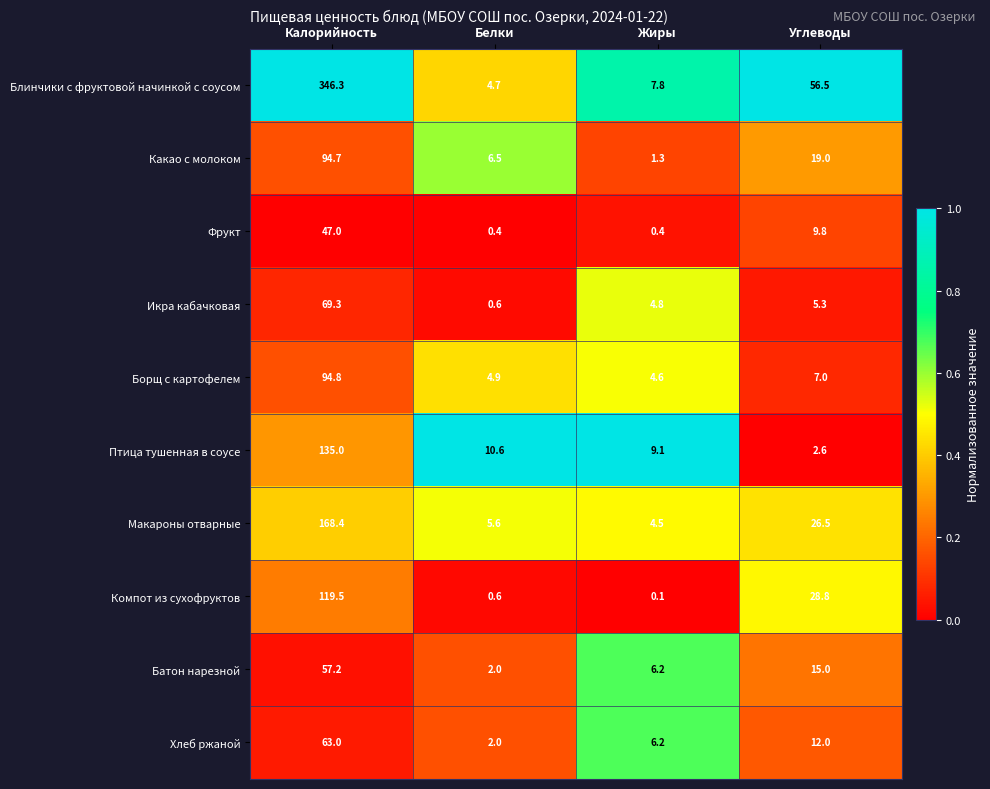

What is the total value across all series at Калорийность?

1195.2